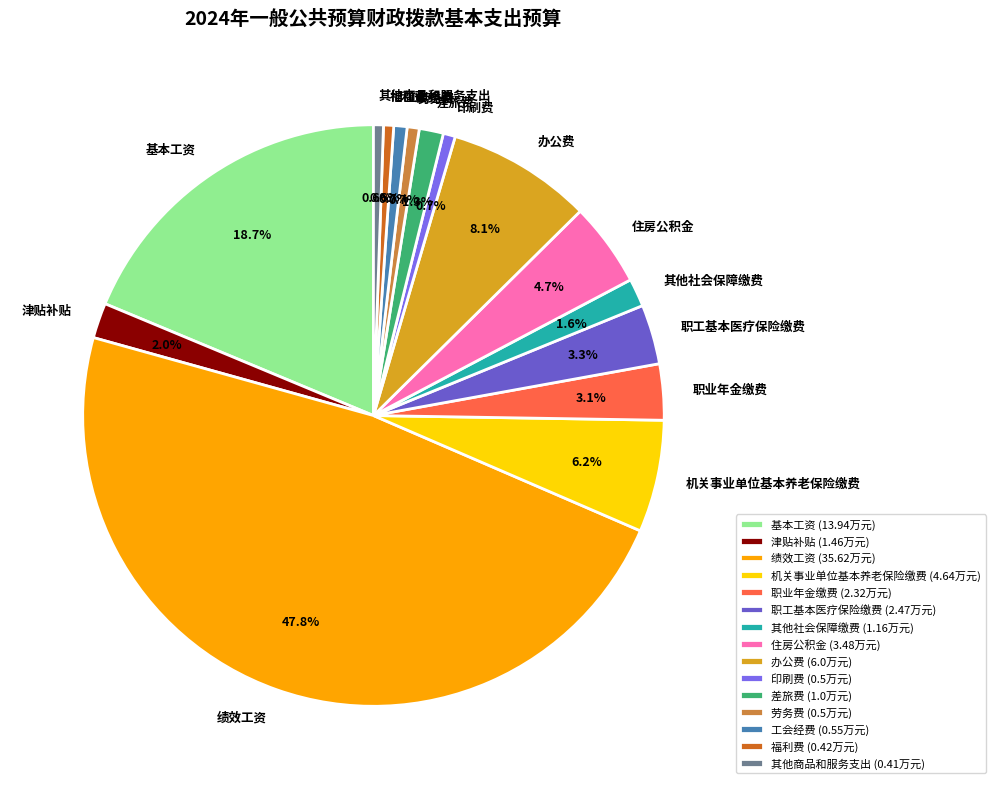

Is there a majority slice in this chart?

No